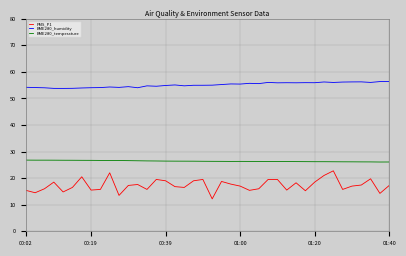

What is the lowest value of the BME280_humidity series?

53.8